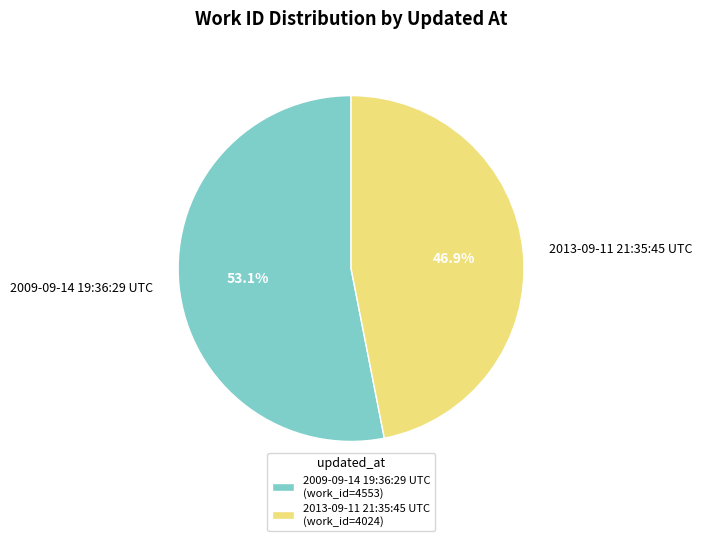

Which category has the biggest portion of the pie?

2009-09-14 19:36:29 UTC